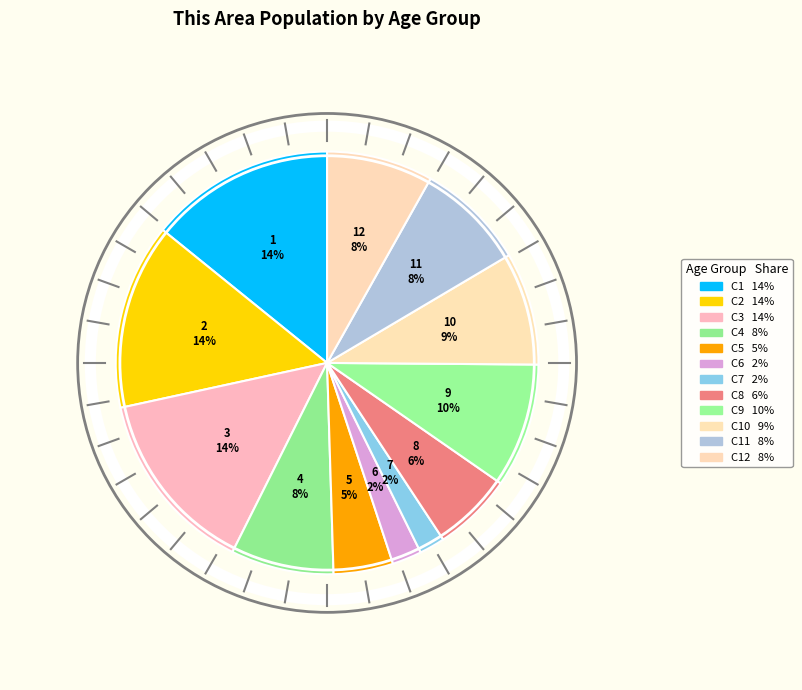

How many slices are in this pie chart?

12